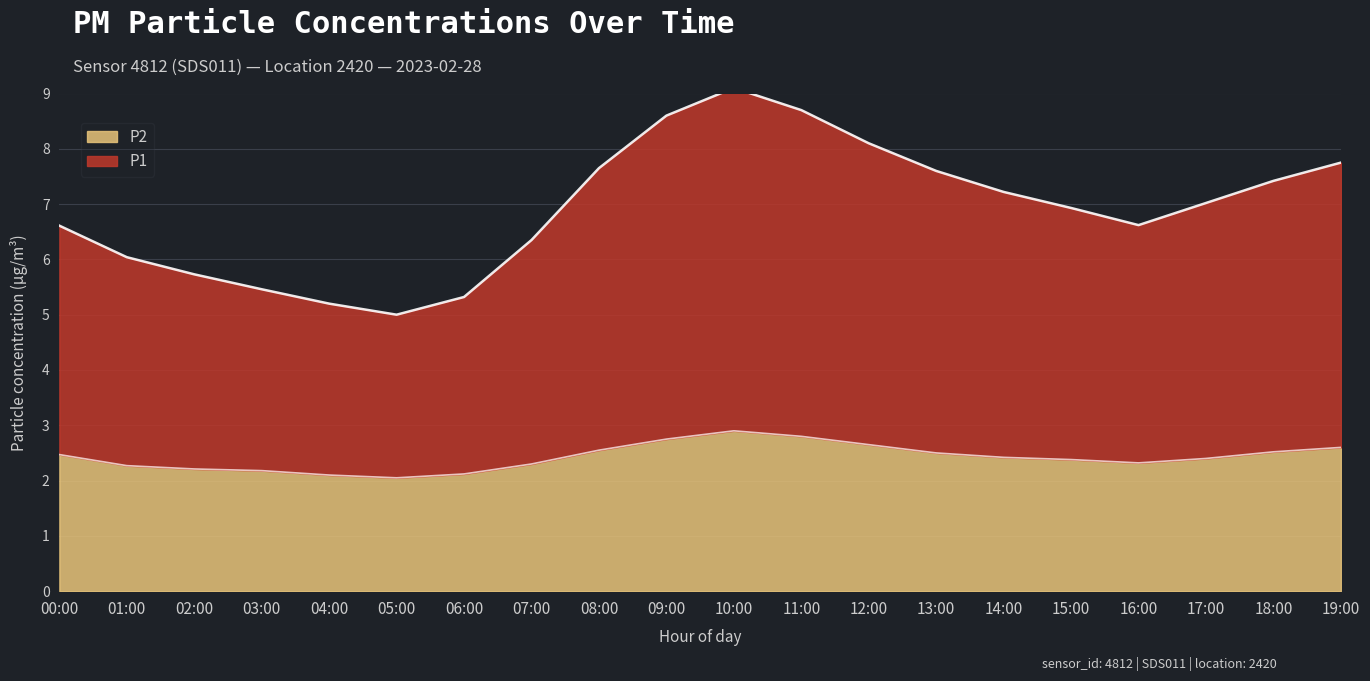

Is it true that P1 equals 3.2 at 12:00?

False